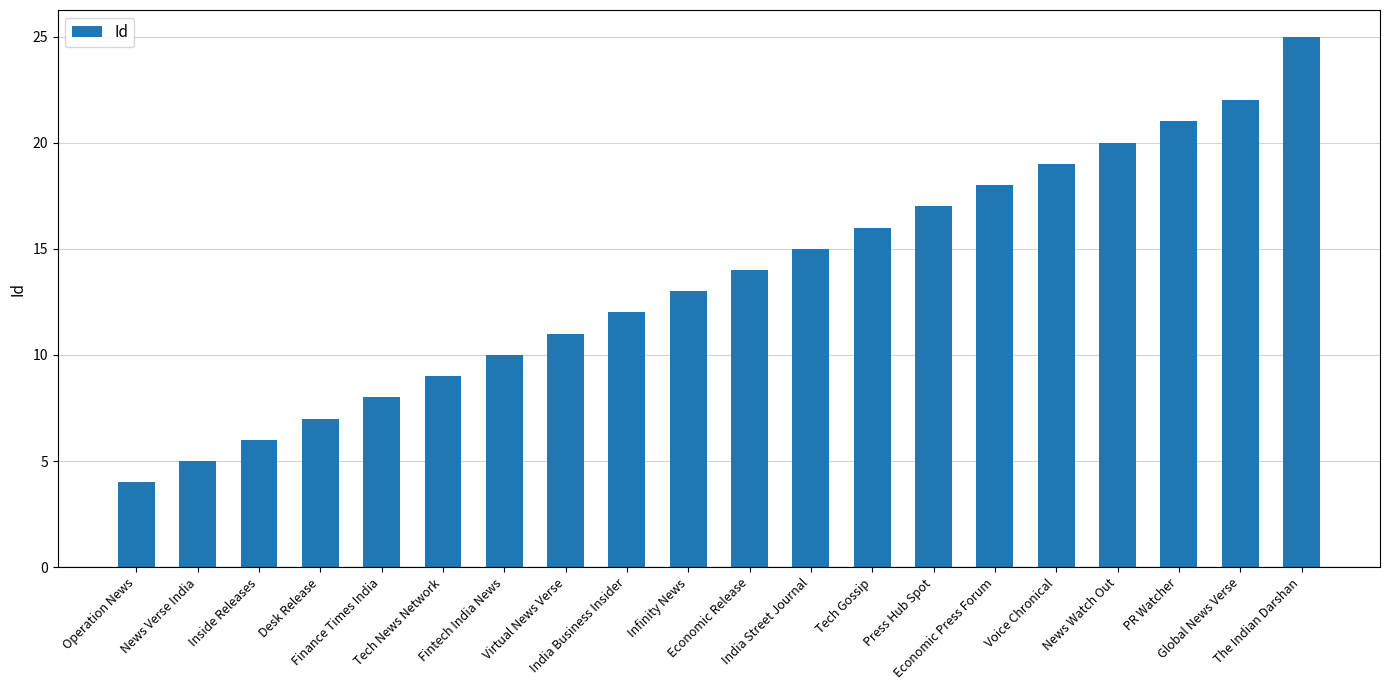

Does the chart contain stacked bars?

No